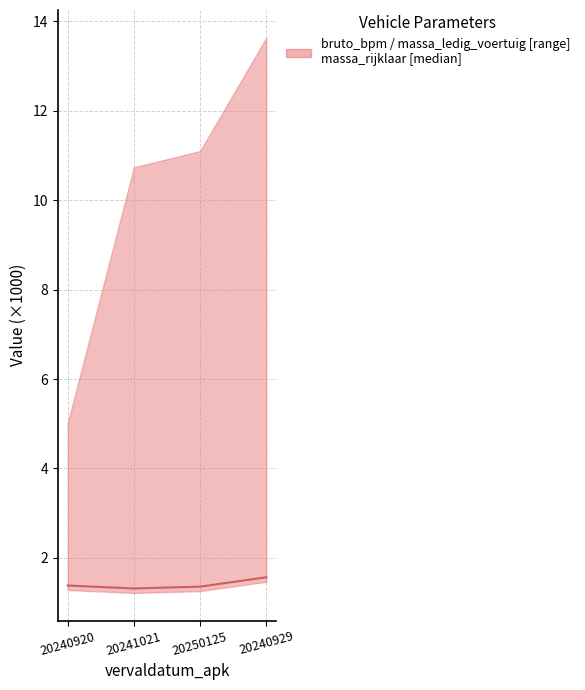

Reading left to right, transcribe all the data shown in this chart.

1.4	1.3	1.4	1.6